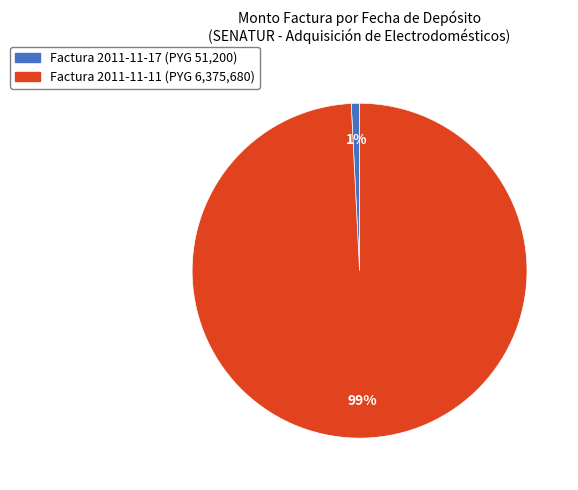

Is there any slice that represents more than half of the pie?

Yes